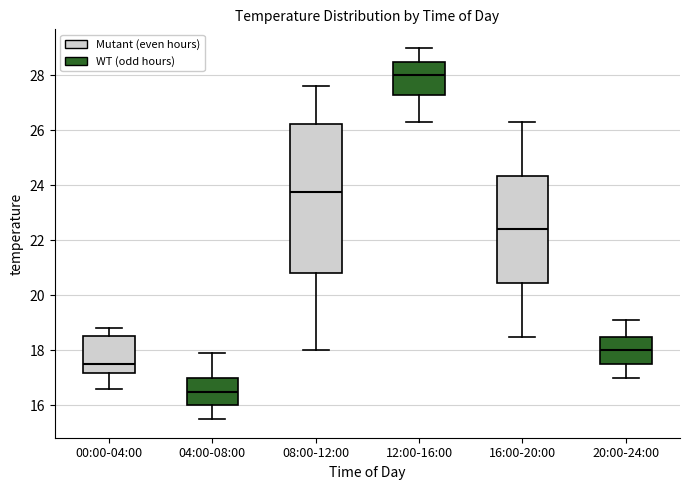

Which box is the tallest, from its lower edge to its upper edge?

08:00-12:00